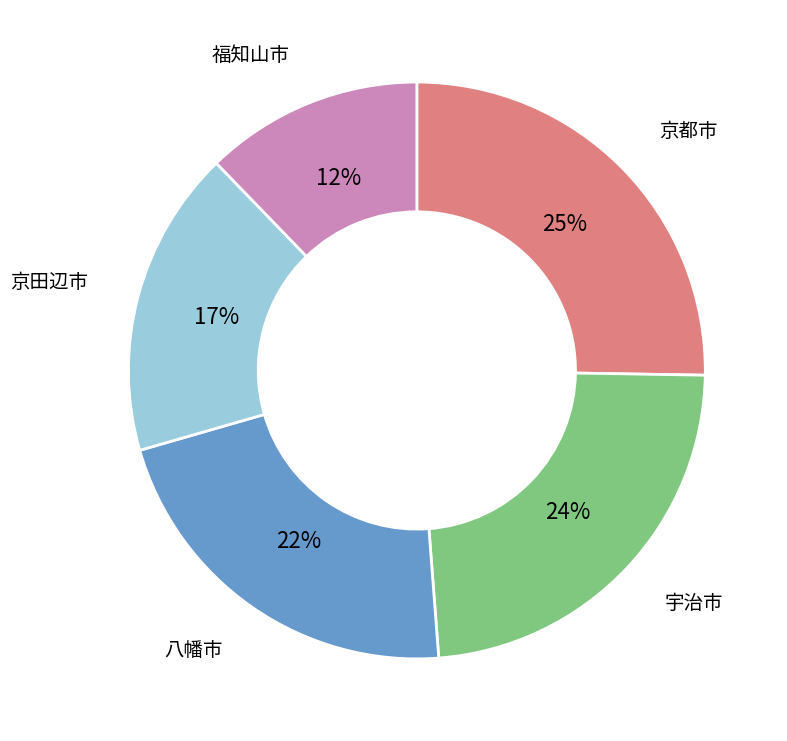

To the nearest percent, what is the average slice percentage?

20%